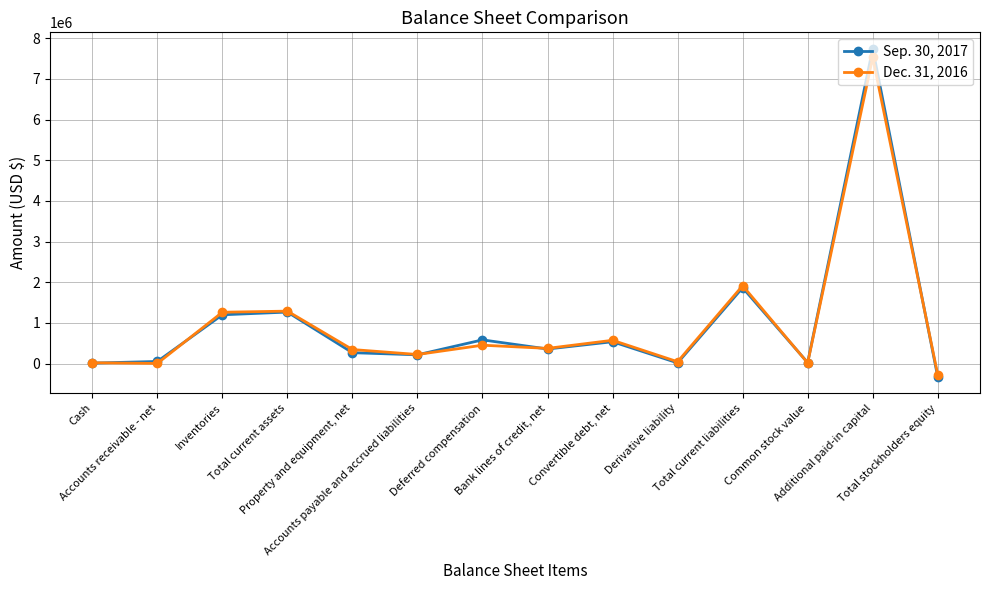

What is the minimum value for Dec. 31, 2016?

-272851